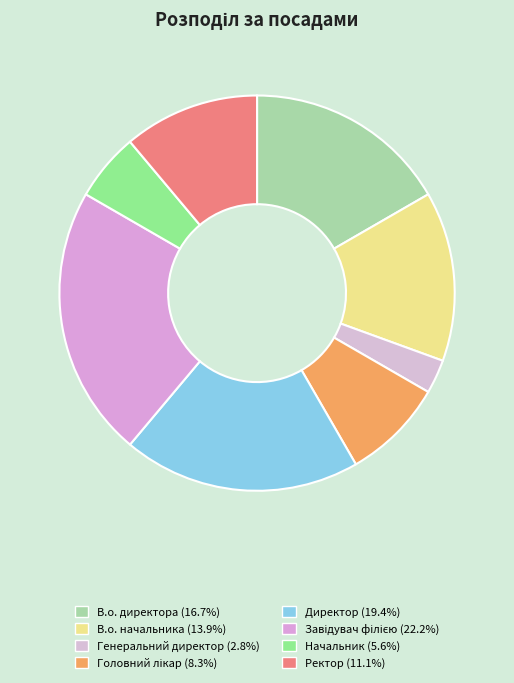

Is the sum of В.о. начальника and Завідувач філією greater than half?

No